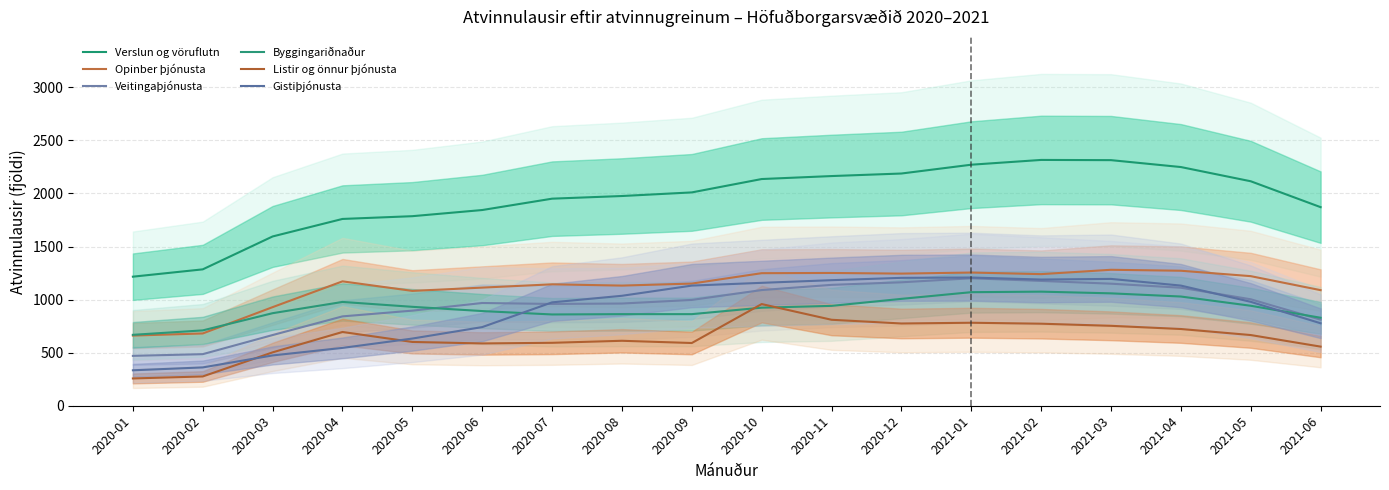

At how many categories does at least one series exceed 2279?

2